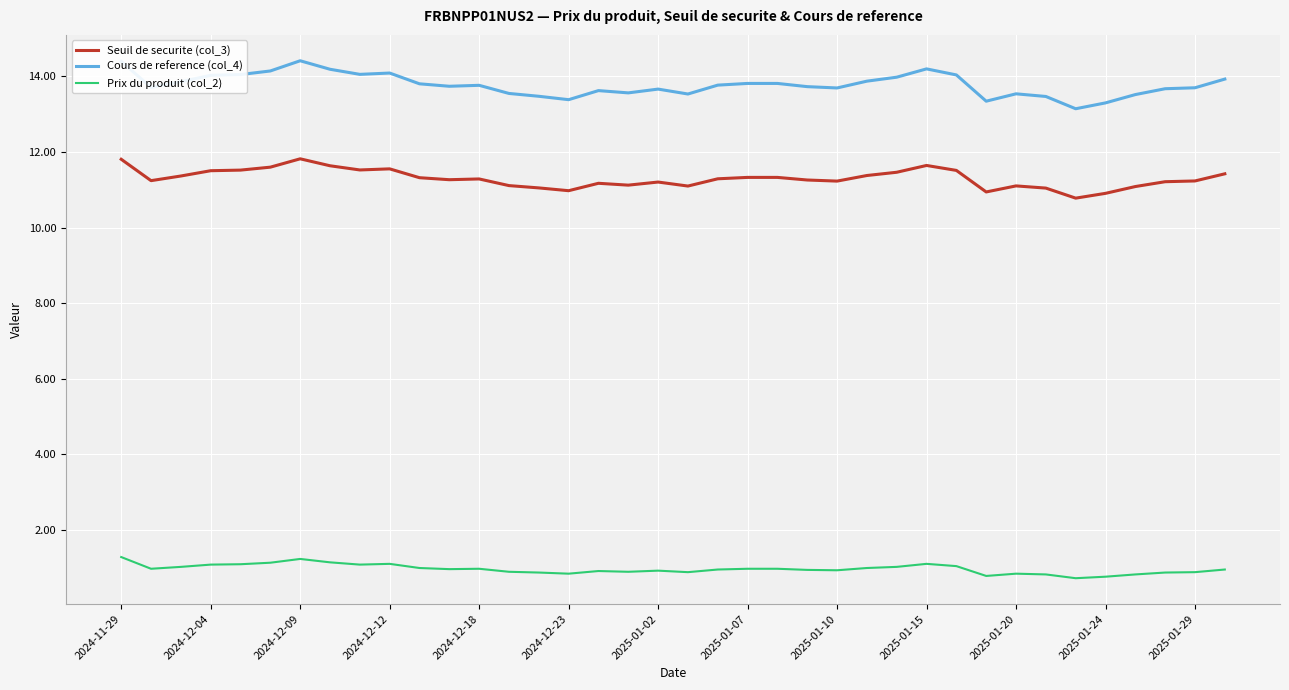

True or false: Seuil de securite (col_3) and Cours de reference (col_4) cross at least once.

False